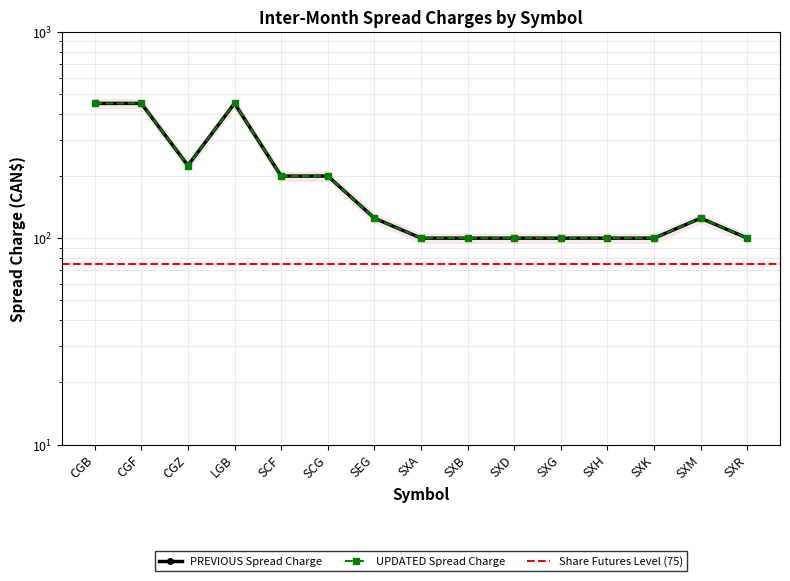

Does the chart have visible grid lines?

Yes